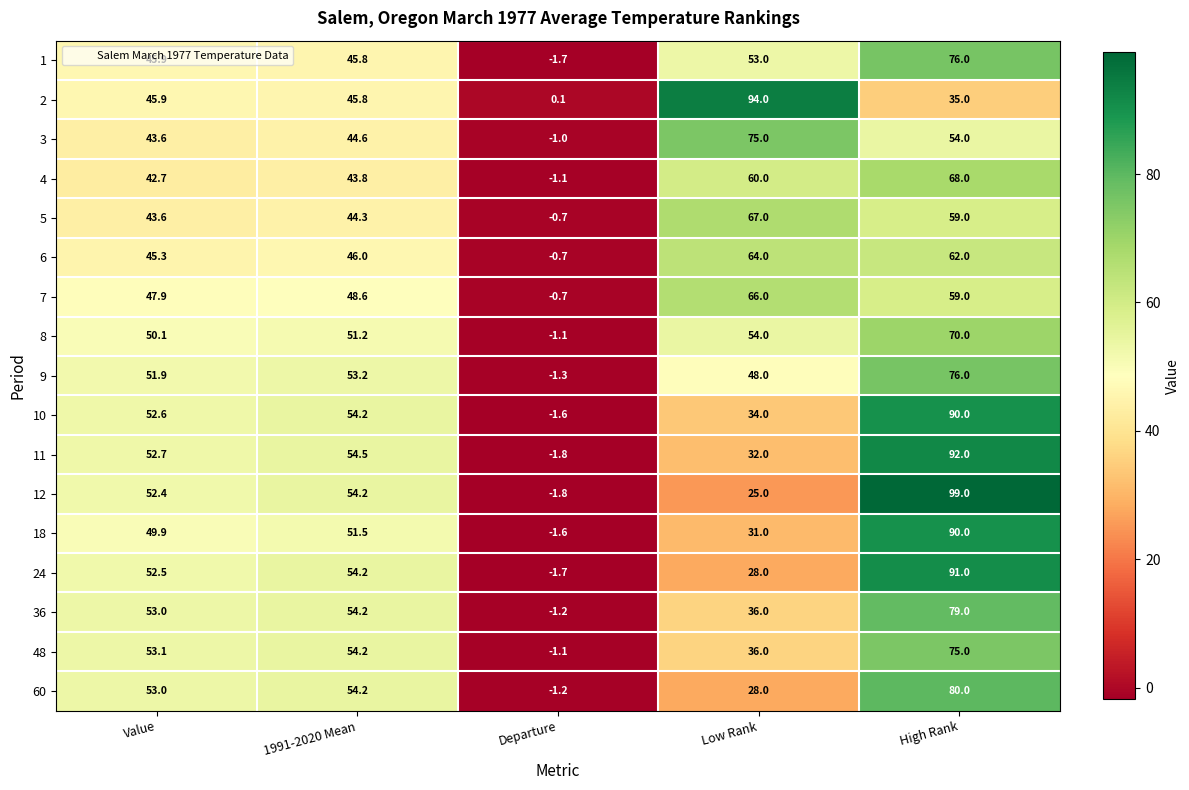

Rank the categories by 12 value from lowest to highest.

Departure, Low Rank, Value, 1991-2020 Mean, High Rank